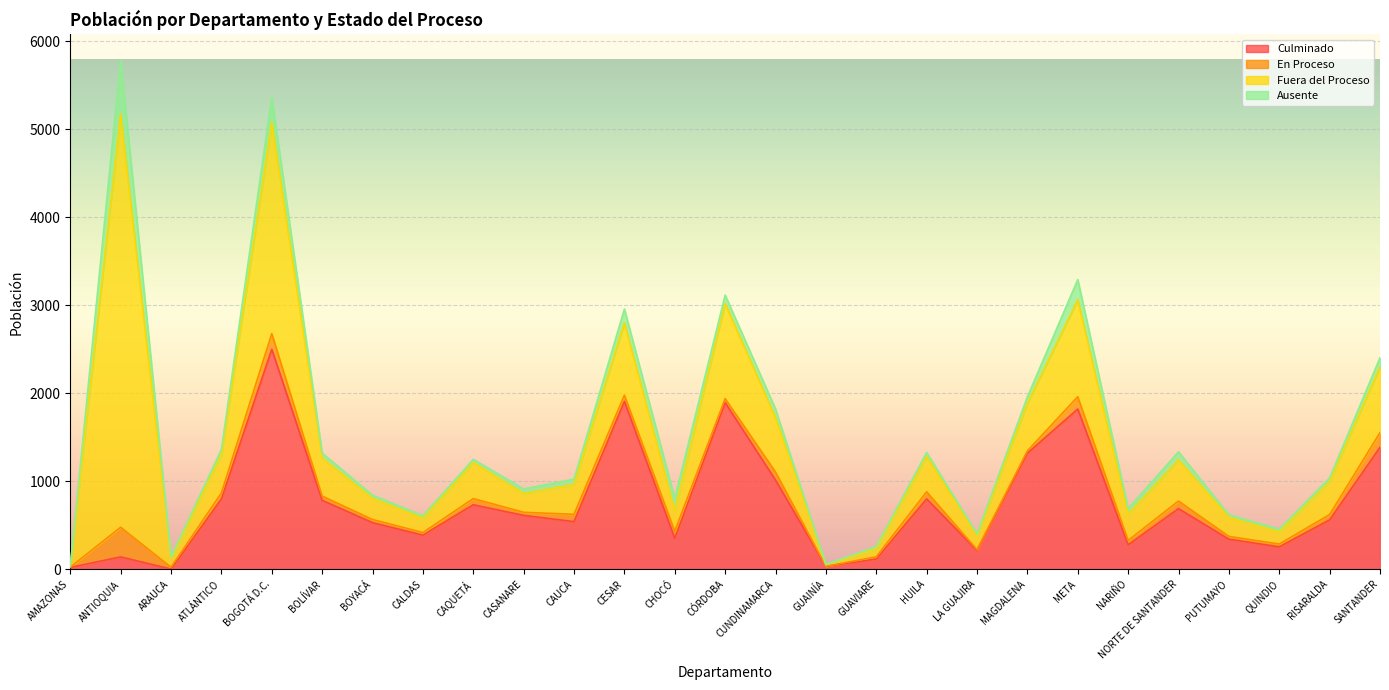

What is the sum of all En Proceso values?

1910